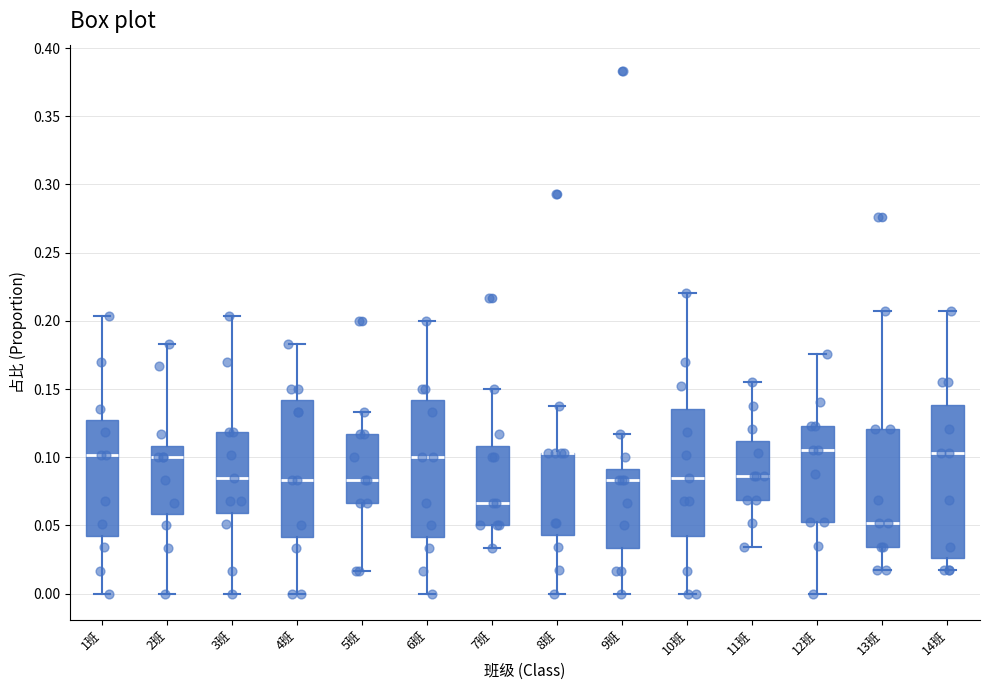

Reading left to right, transcribe this box plot: for each box, give where its median line is, the range the box spans, and where its two whiskers end, as read against the y-axis. The values are not printed on the chart, so give them approximately, as read against the axis.

1班: median 0.100, box 0.040 to 0.125, whiskers 0.000 to 0.205
2班: median 0.100, box 0.060 to 0.110, whiskers 0.000 to 0.185
3班: median 0.085, box 0.060 to 0.120, whiskers 0.000 to 0.205
4班: median 0.085, box 0.040 to 0.140, whiskers 0.000 to 0.185
5班: median 0.085, box 0.065 to 0.115, whiskers 0.015 to 0.135
6班: median 0.100, box 0.040 to 0.140, whiskers 0.000 to 0.200
7班: median 0.065, box 0.050 to 0.110, whiskers 0.035 to 0.150
8班: median 0.105 (drawn on the box's upper edge), box 0.045 to 0.105, whiskers 0.000 to 0.140
9班: median 0.085, box 0.035 to 0.090, whiskers 0.000 to 0.115
10班: median 0.085, box 0.040 to 0.135, whiskers 0.000 to 0.220
11班: median 0.085, box 0.070 to 0.110, whiskers 0.035 to 0.155
12班: median 0.105, box 0.055 to 0.125, whiskers 0.000 to 0.175
13班: median 0.050, box 0.035 to 0.120, whiskers 0.015 to 0.205
14班: median 0.105, box 0.025 to 0.140, whiskers 0.015 to 0.205